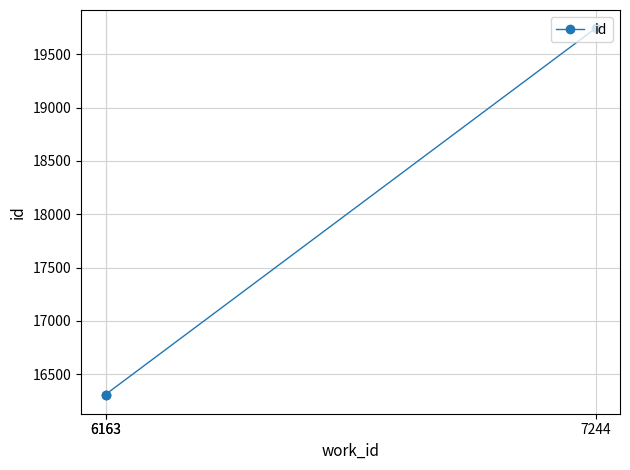

At which category does the chart reach its minimum across all series?

6163